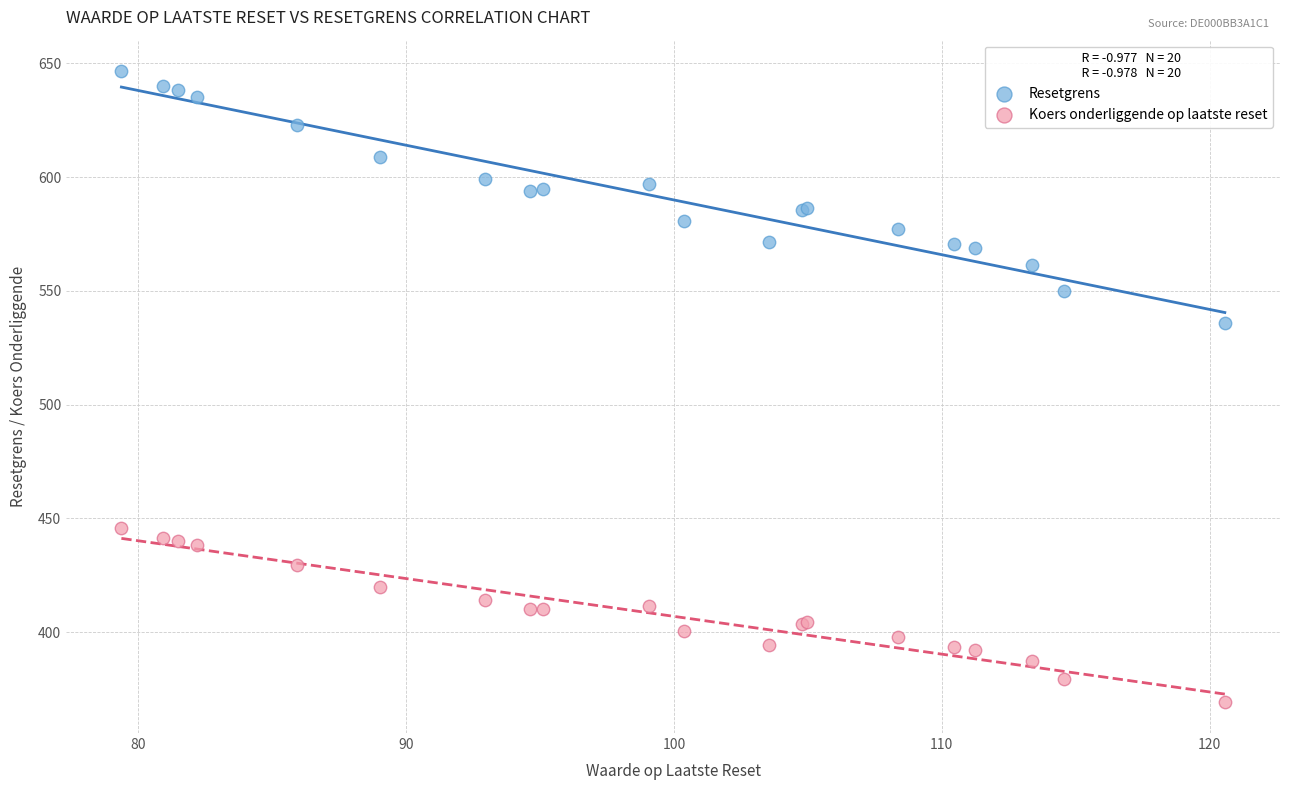

Which series reaches the minimum Y coordinate?

Koers onderliggende op laatste reset